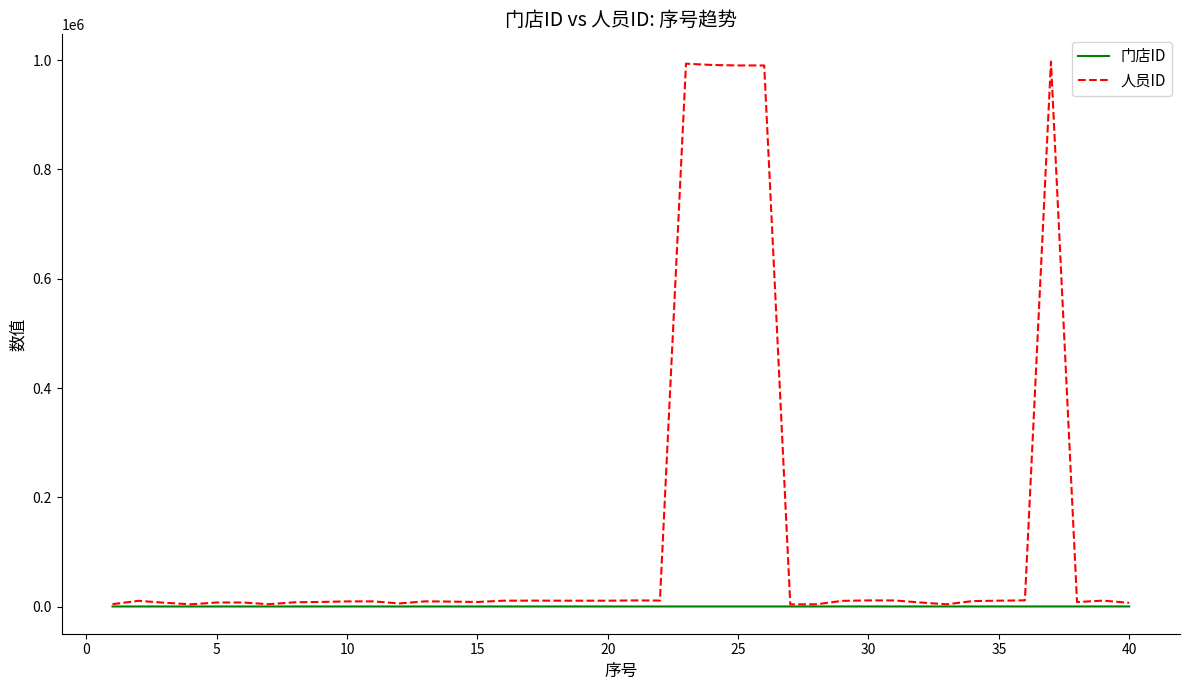

Which series has the largest range (max minus min)?

人员ID